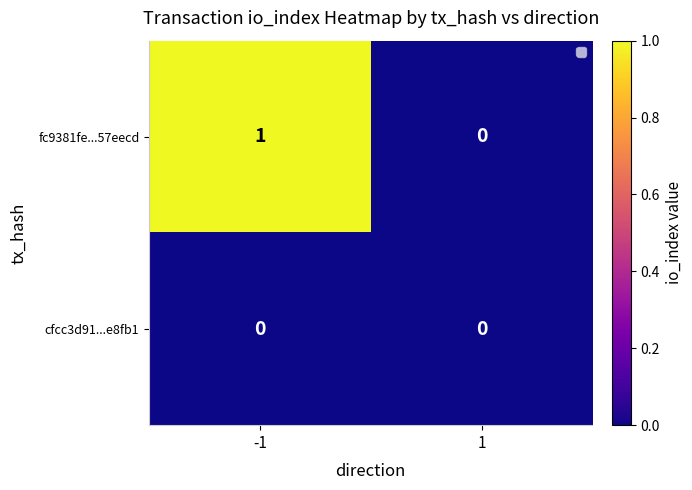

Reading left to right, what are all the values shown in this chart?

fc9381fe...57eecd: -1=1	1=0
cfcc3d91...e8fb1: -1=0	1=0